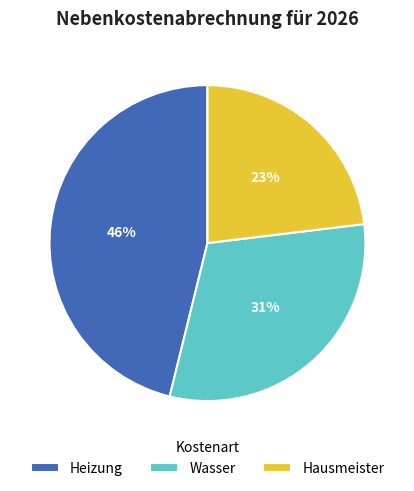

To the nearest percent, what portion does Hausmeister represent?

23%